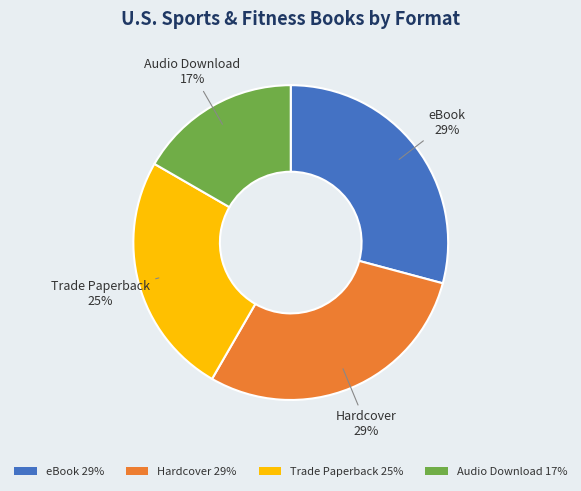

Does eBook account for over 50% of the chart?

No